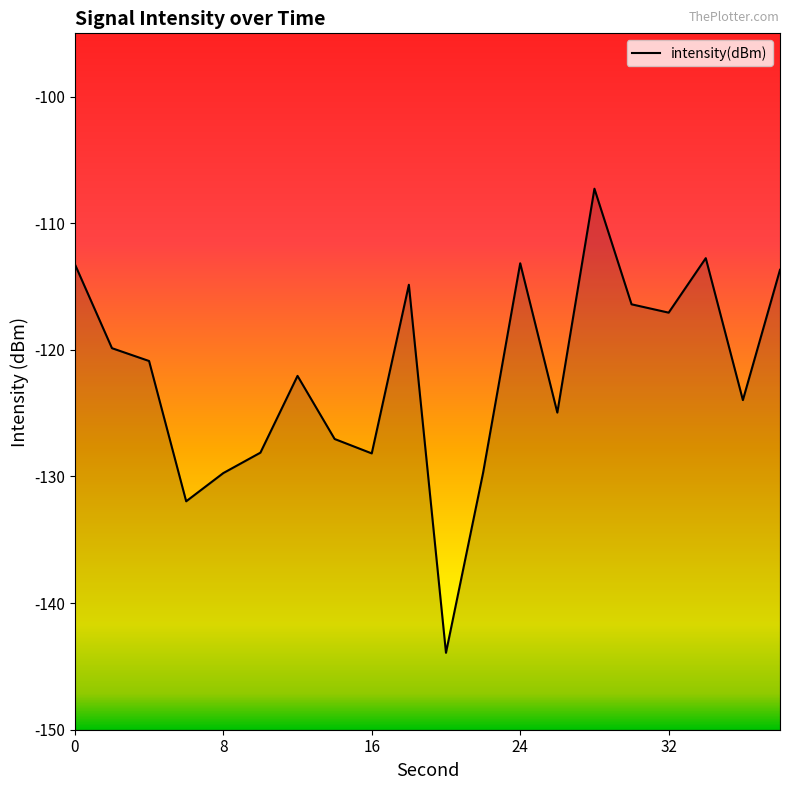

What is the value of the 12th point from the left?

-129.7